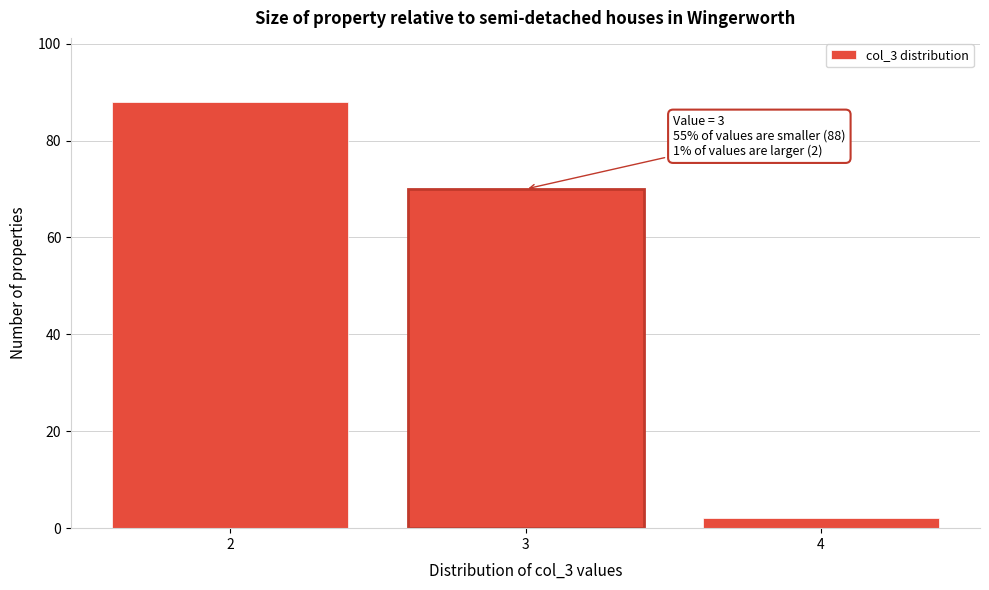

Reading left to right, what are all the values shown in this chart?

88	70	2